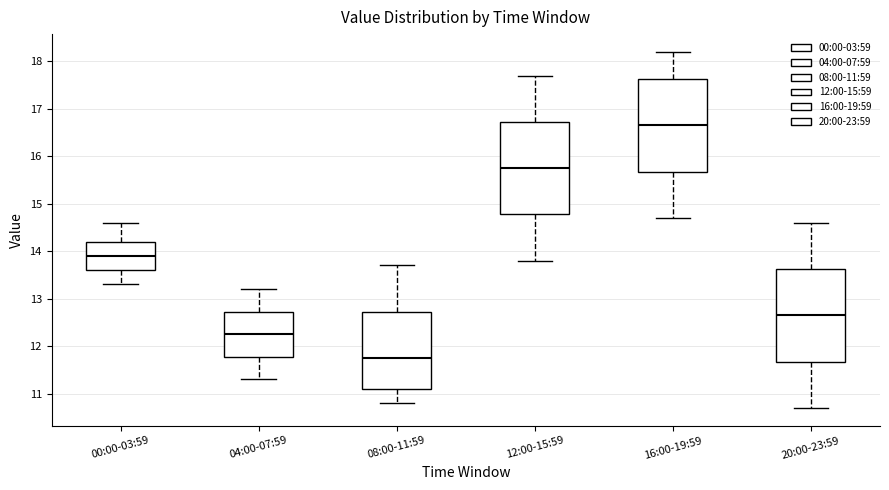

Where does the lower whisker of the box for 12:00-15:59 end on the y-axis? The values are not printed on the chart, so give them approximately, as read against the axis.

13.8